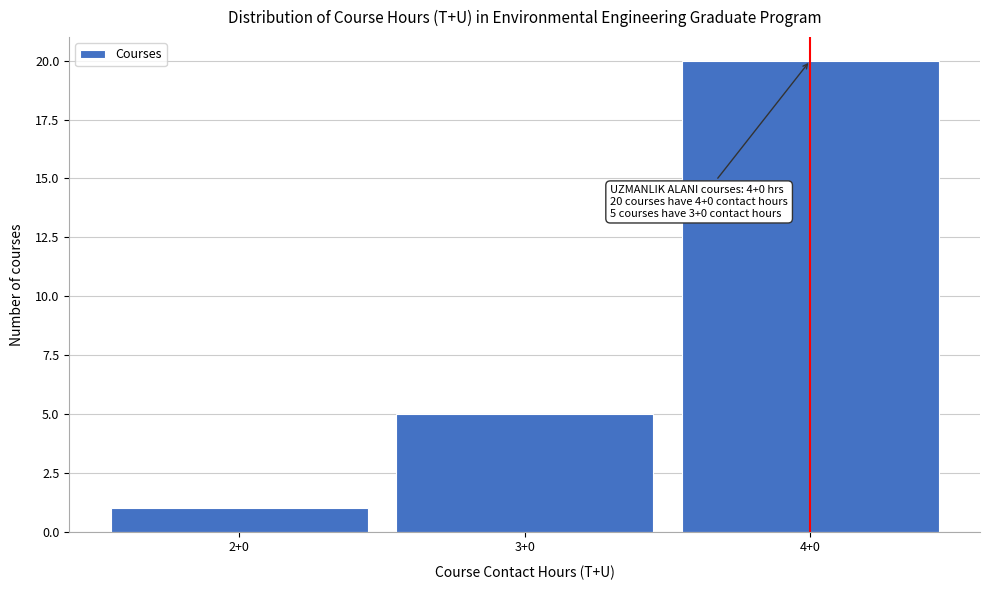

Reading left to right, list all the values displayed in this chart.

1	5	20